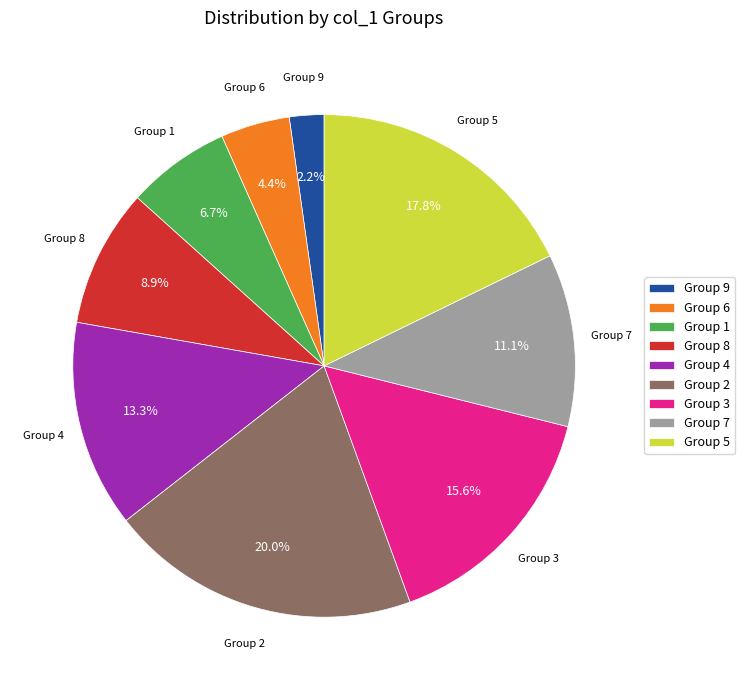

Is there a majority slice in this chart?

No